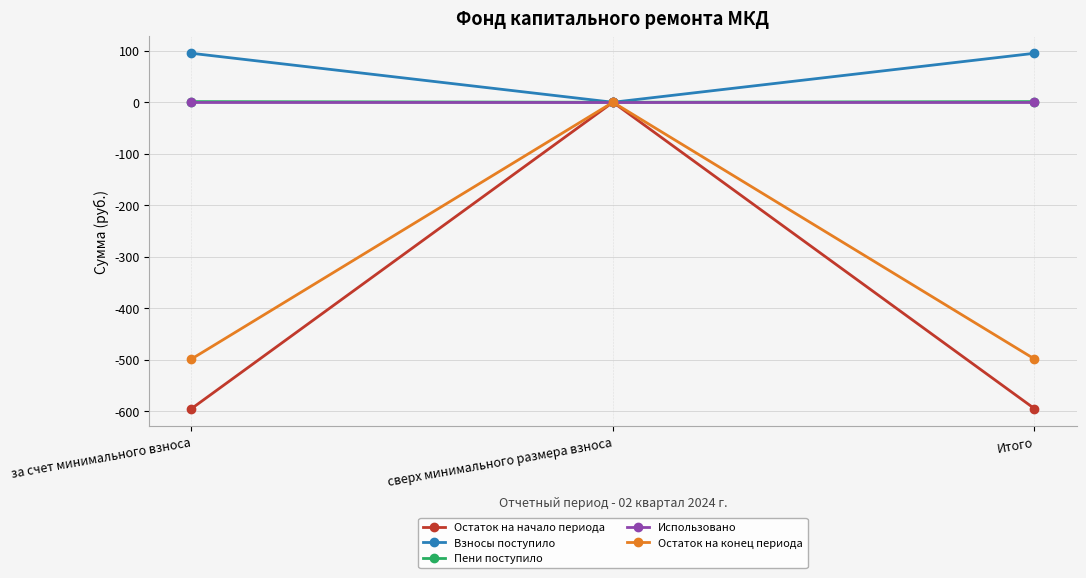

What are all the series names shown in the legend?

Остаток на начало периода, Взносы поступило, Пени поступило, Использовано, Остаток на конец периода